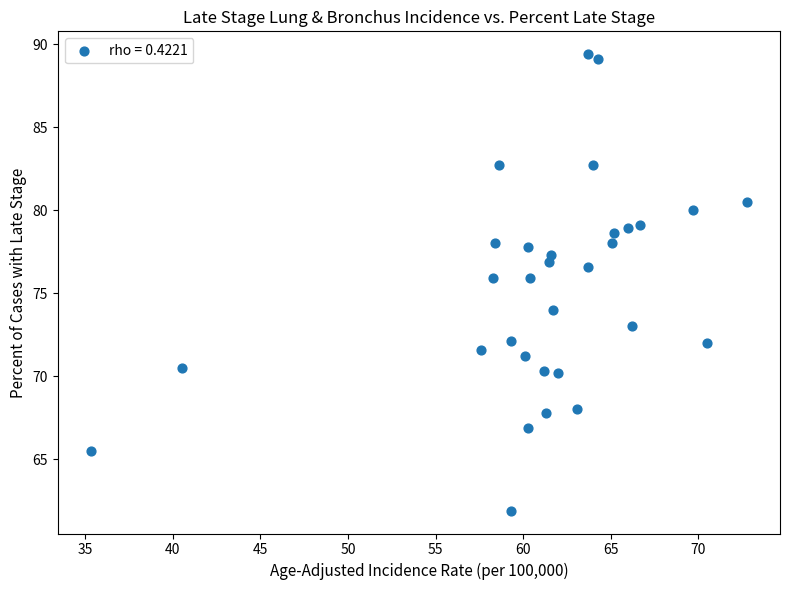

What is the range of Y values (max minus min)?

27.5